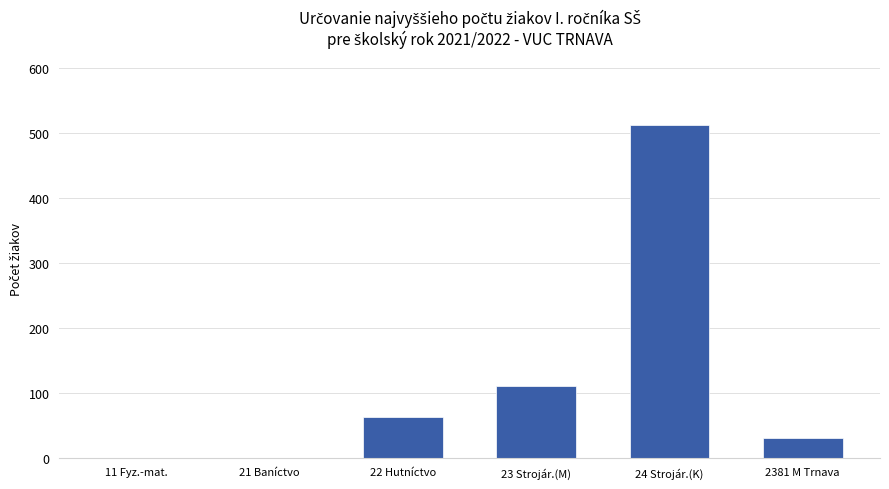

Between 23 Strojár.(M) and 21 Baníctvo, which is larger?

23 Strojár.(M)